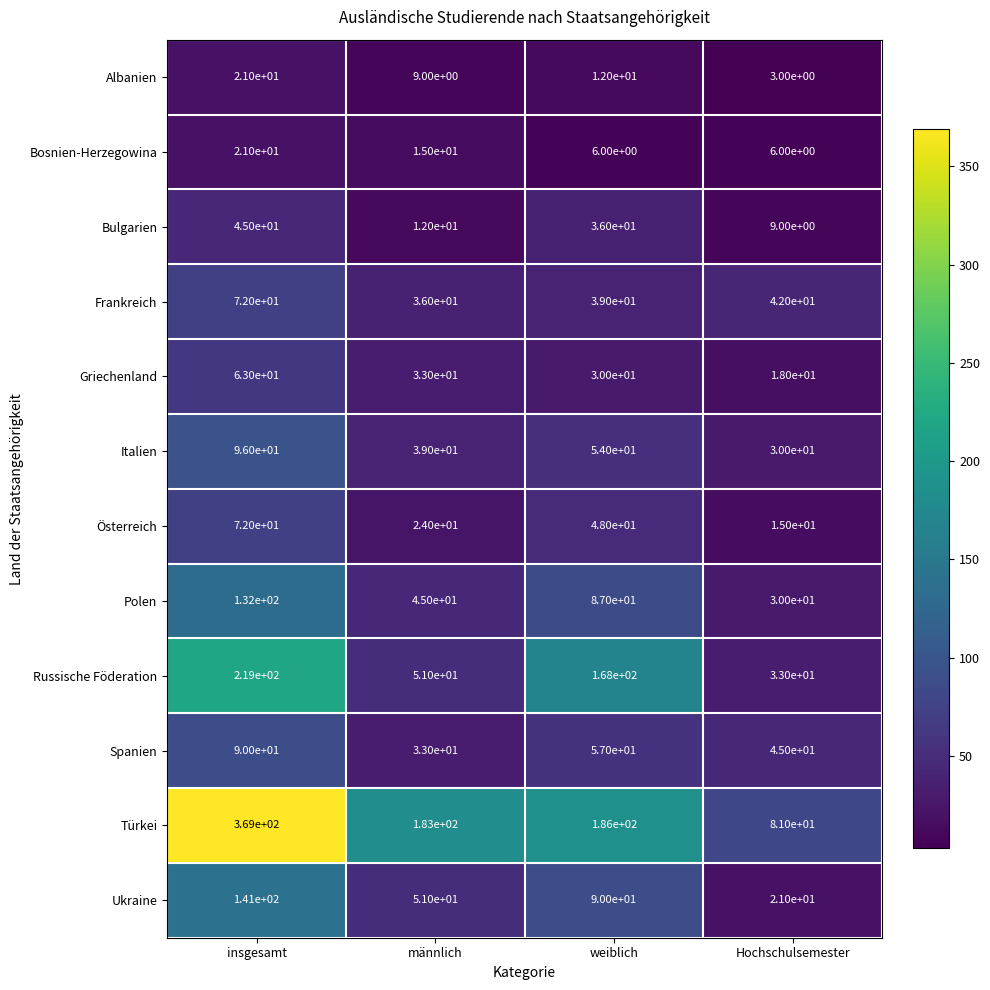

Between insgesamt and männlich, which series saw the biggest shift?

Türkei